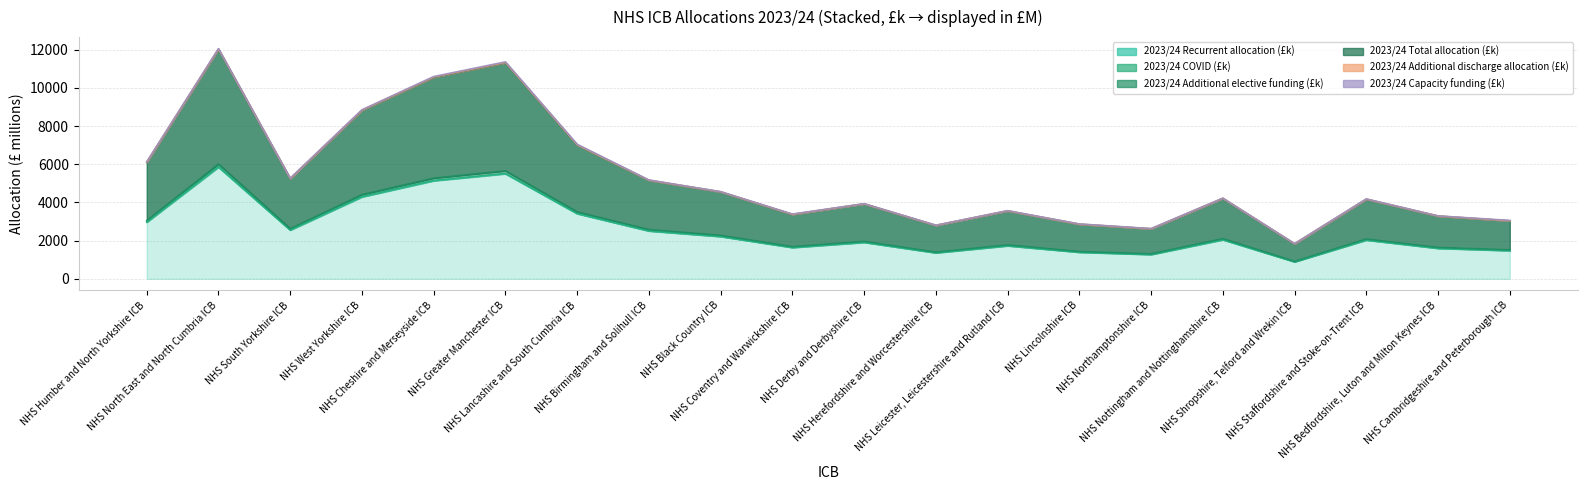

Read the 2023/24 Additional elective funding (£k) value at NHS Leicester, Leicestershire and Rutland ICB.

3562.7